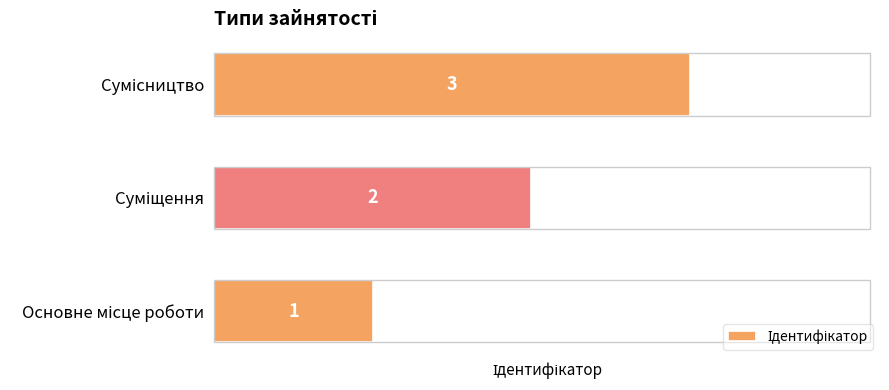

What is the sum of all values?

6